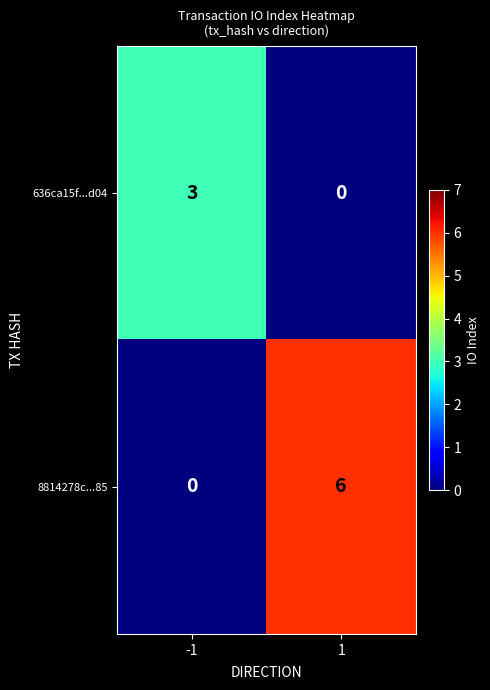

Reading left to right, what are all the values shown in this chart?

636ca15f...d04: -1=3	1=0
8814278c...85: -1=0	1=6